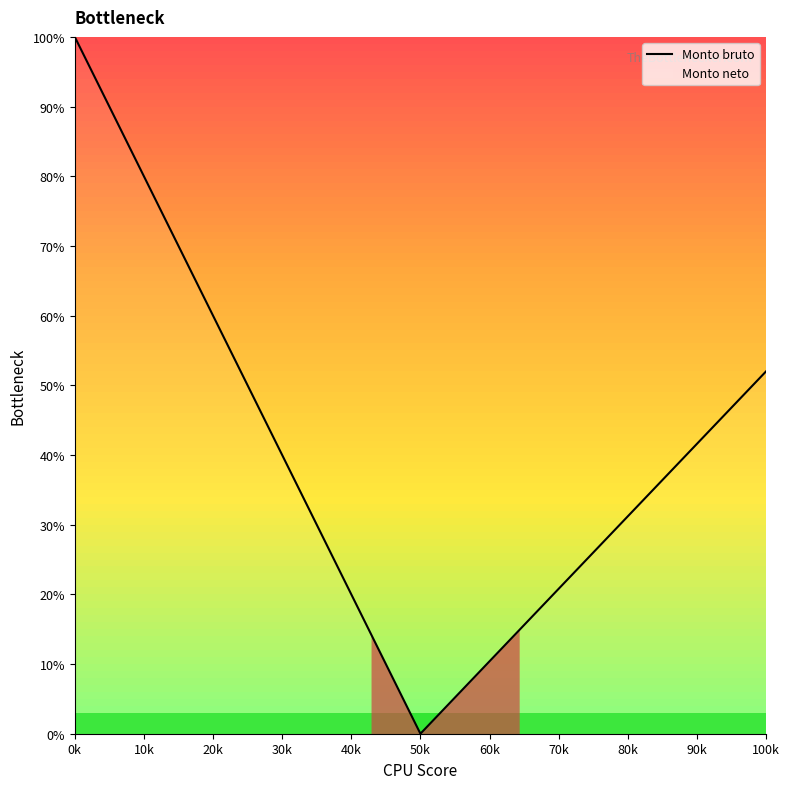

Is it true that the value at 0k is 100.0?

True